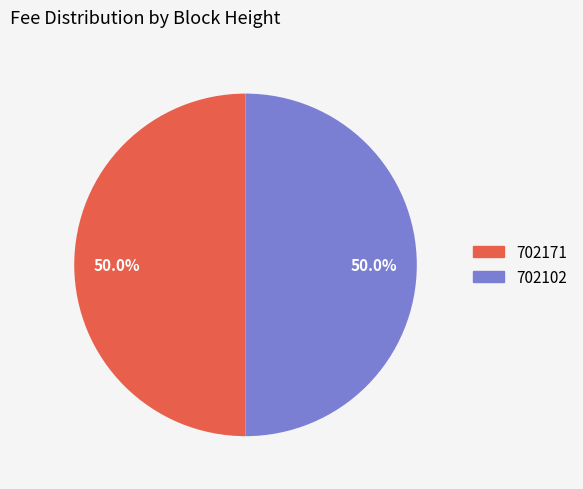

Combined, do 702102 and 702171 account for over 50%?

Yes